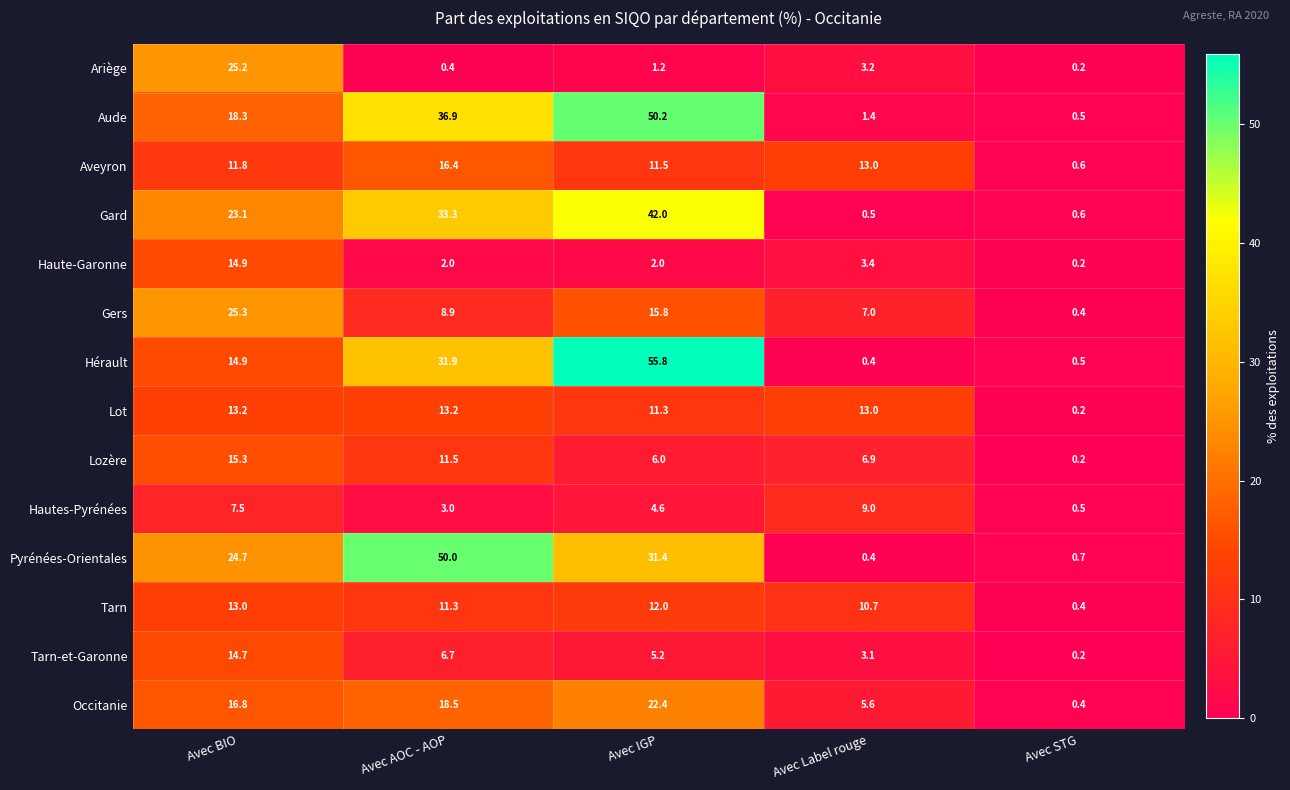

List the labels in order of Ariège value, largest first.

Avec BIO, Avec Label rouge, Avec IGP, Avec AOC - AOP, Avec STG